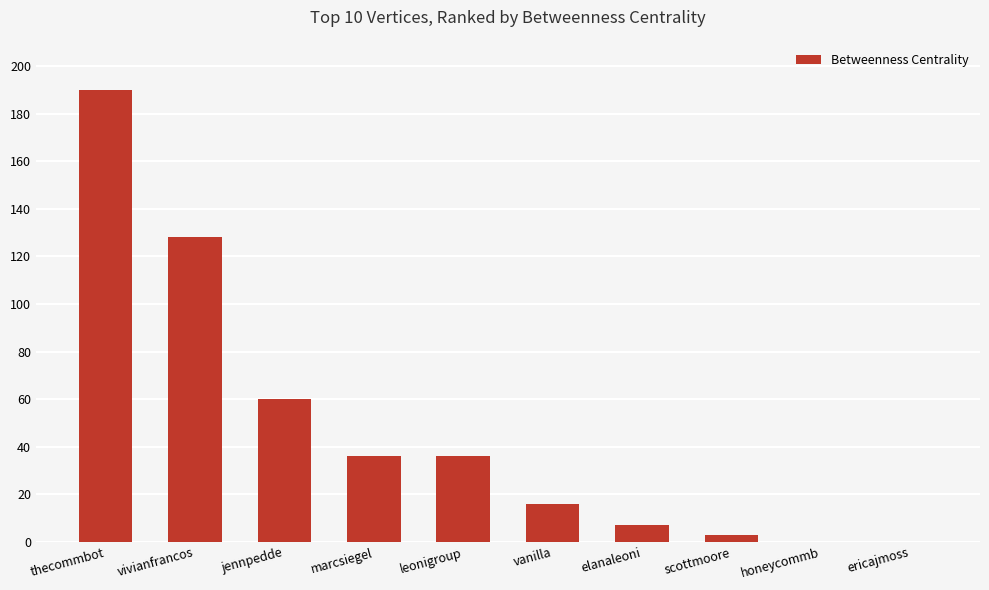

The chart shows a value of 0 at honeycommb. True or false?

True